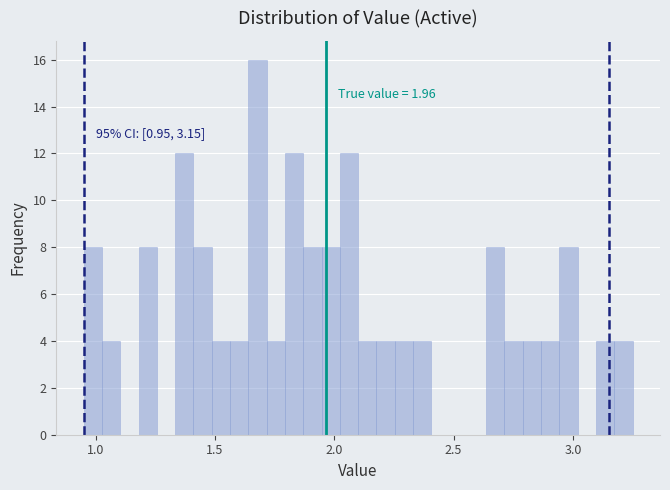

Read against the x-axis, roughly where is the centre of the tallest bar?

1.70